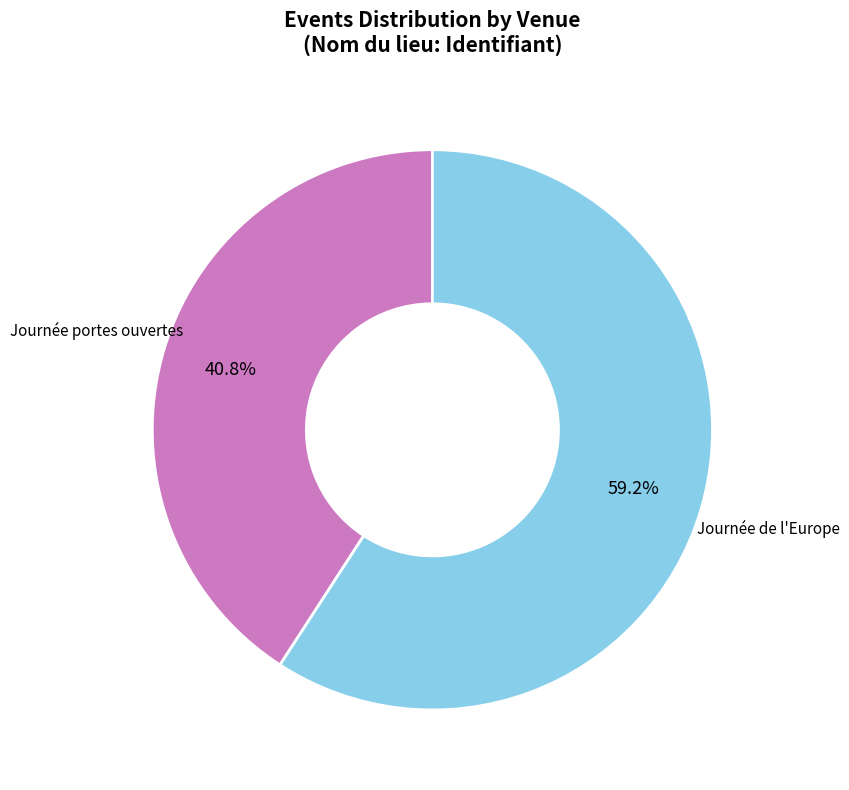

To the nearest percent, what is the difference between the largest and smallest slice percentages?

18%